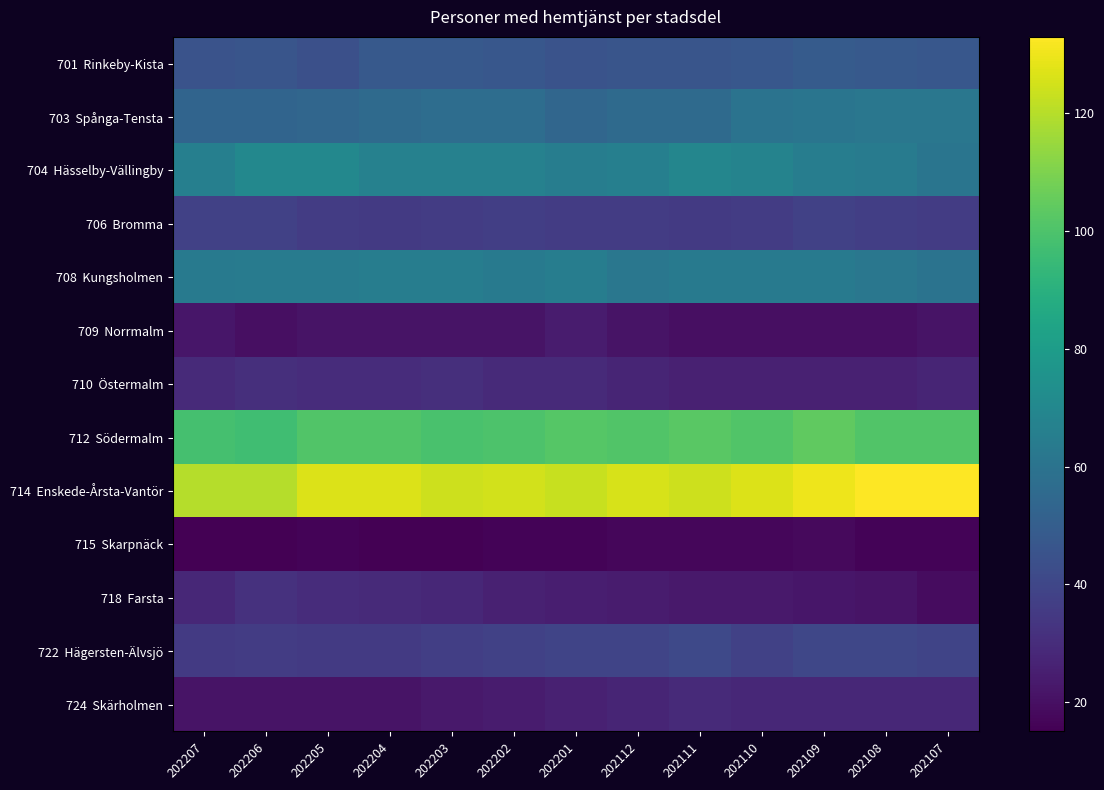

Rank the series at 202110 from lowest to highest value.

715 Skarpnäck, 709 Norrmalm, 718 Farsta, 710 Östermalm, 724 Skärholmen, 706 Bromma, 722 Hägersten-Älvsjö, 701 Rinkeby-Kista, 703 Spånga-Tensta, 708 Kungsholmen, 704 Hässelby-Vällingby, 712 Södermalm, 714 Enskede-Årsta-Vantör